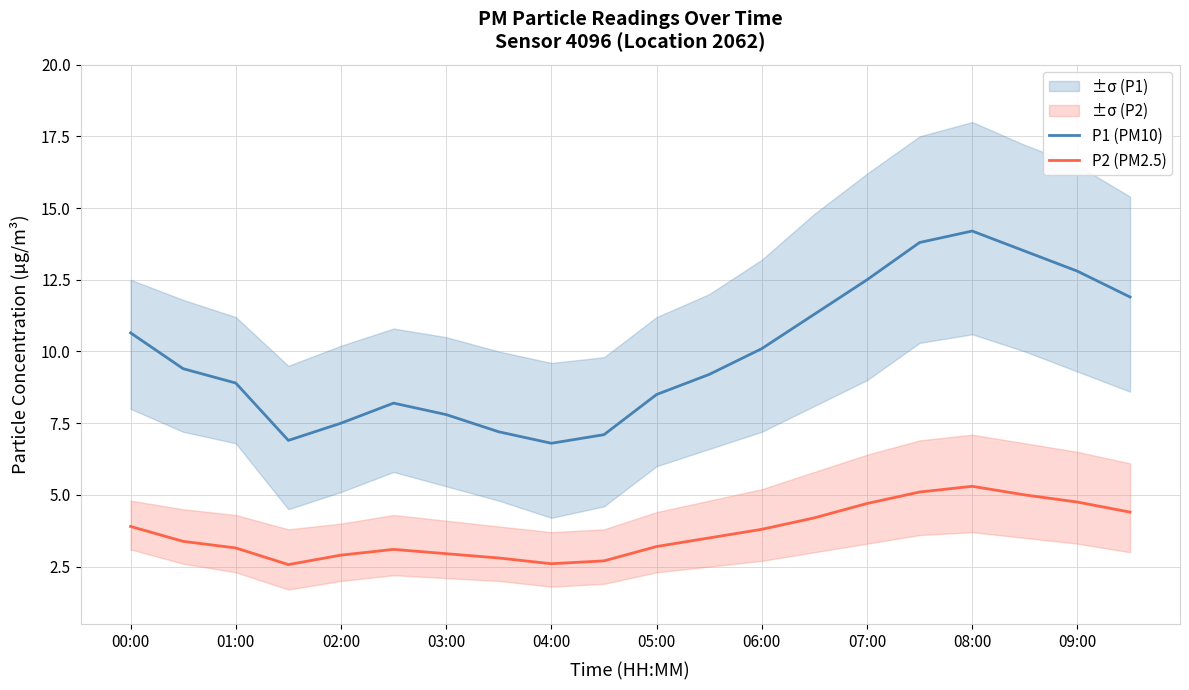

What are all the series names shown in the legend?

P1 (PM10), P2 (PM2.5)